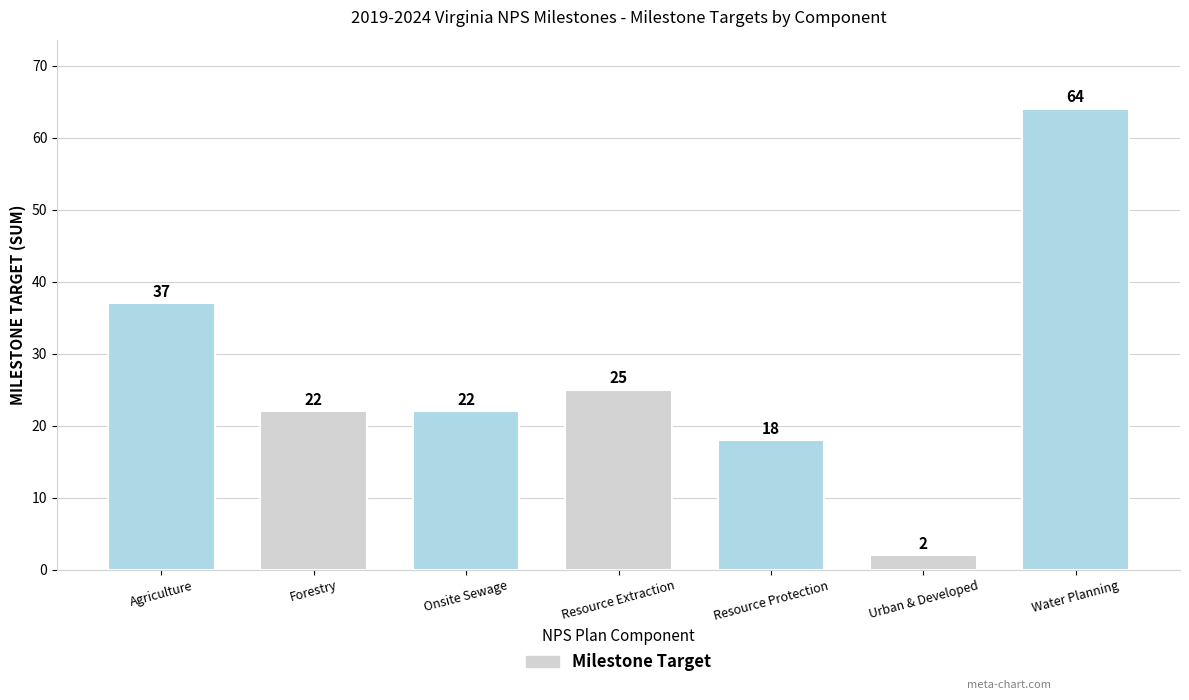

What position from the left is Onsite Sewage?

3